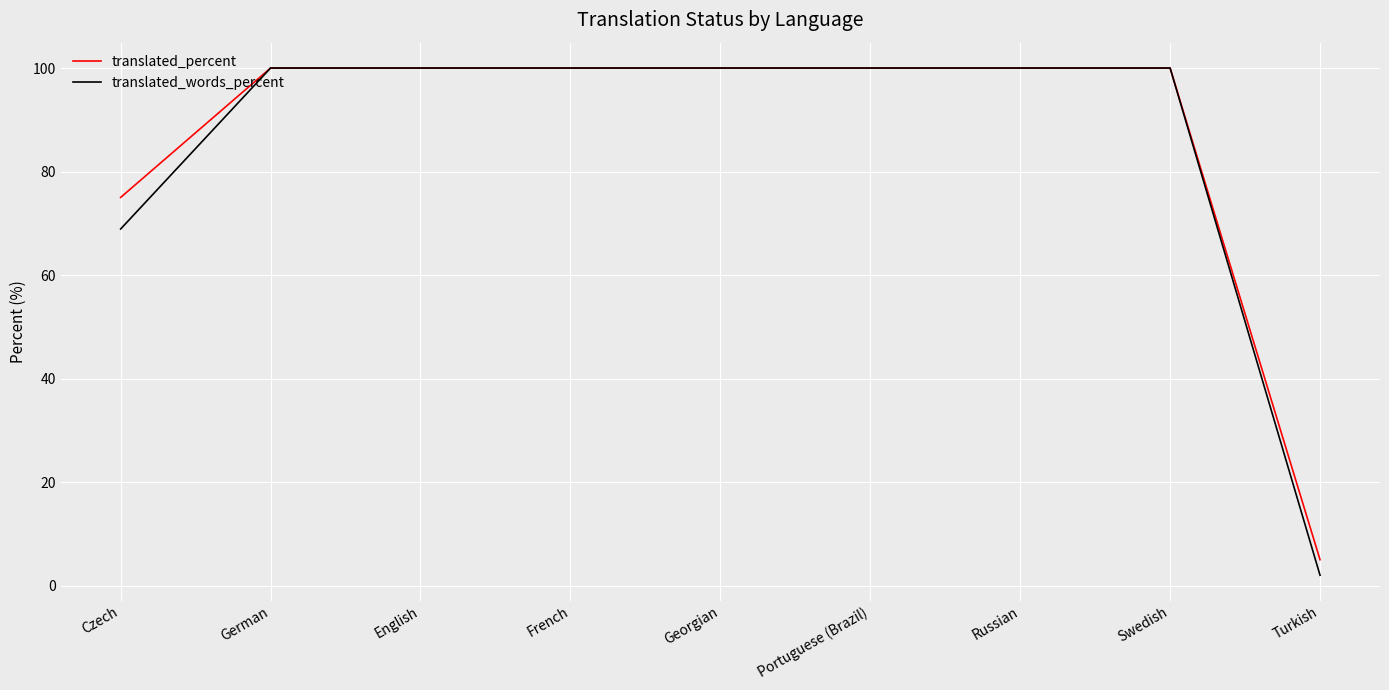

What position from the right is German?

8